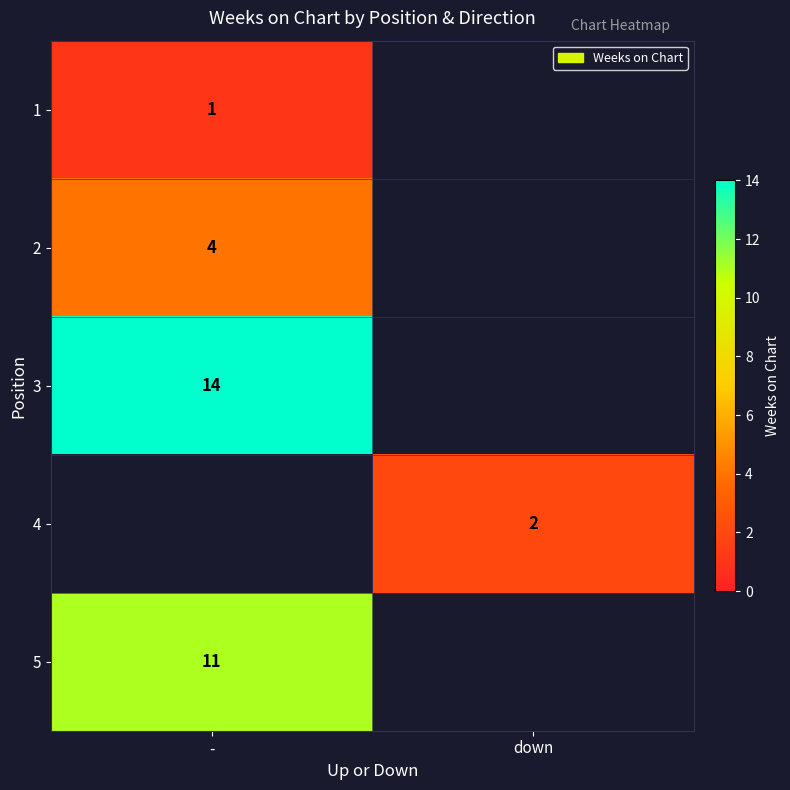

What is the smallest value displayed?

1.0